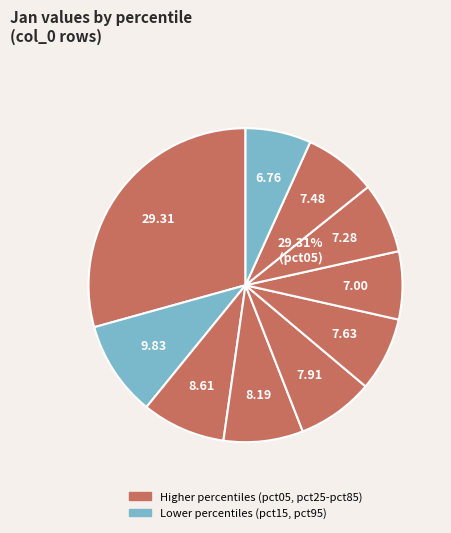

What portion of the pie excludes pct75?

92.7%